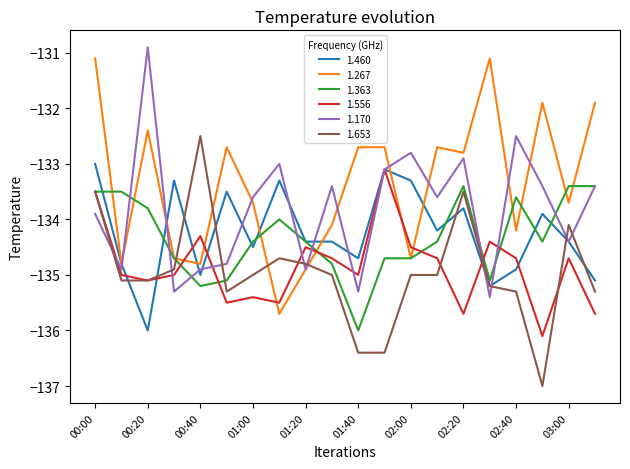

How many times do 1.267 and 1.653 cross each other?

4